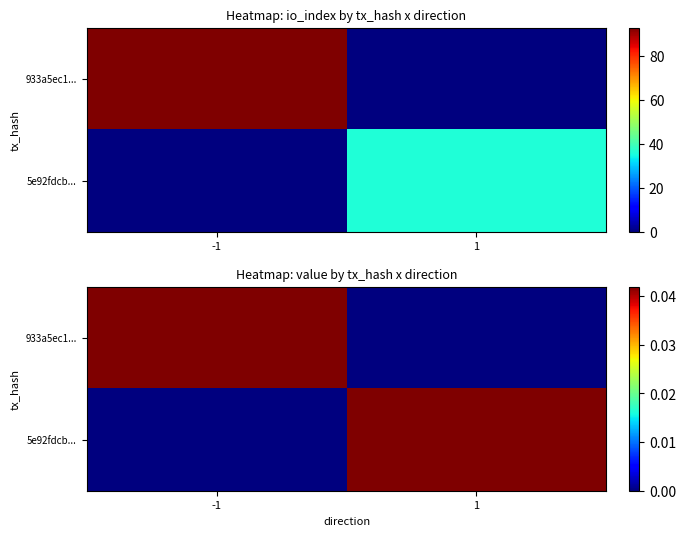

Which category has the highest value in the 5e92fdcb... series?

1